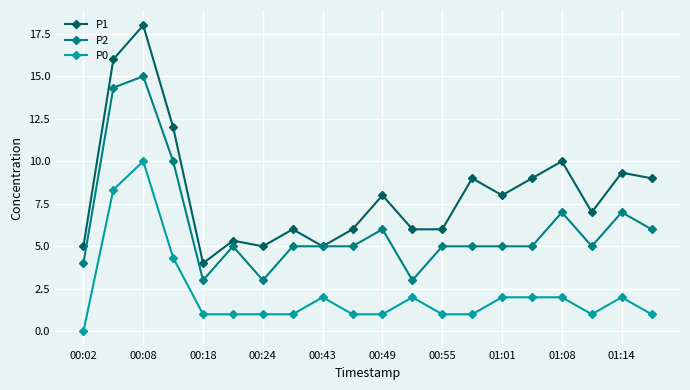

What is the value of the P1 point at the 13th from the left?

6.0